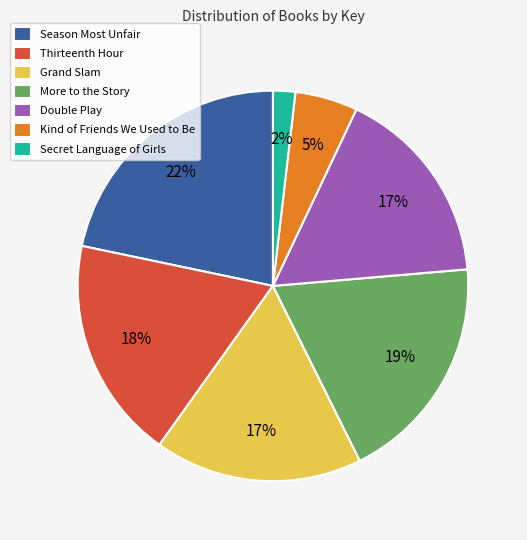

Do More to the Story and Season Most Unfair together represent more than half of the pie?

No